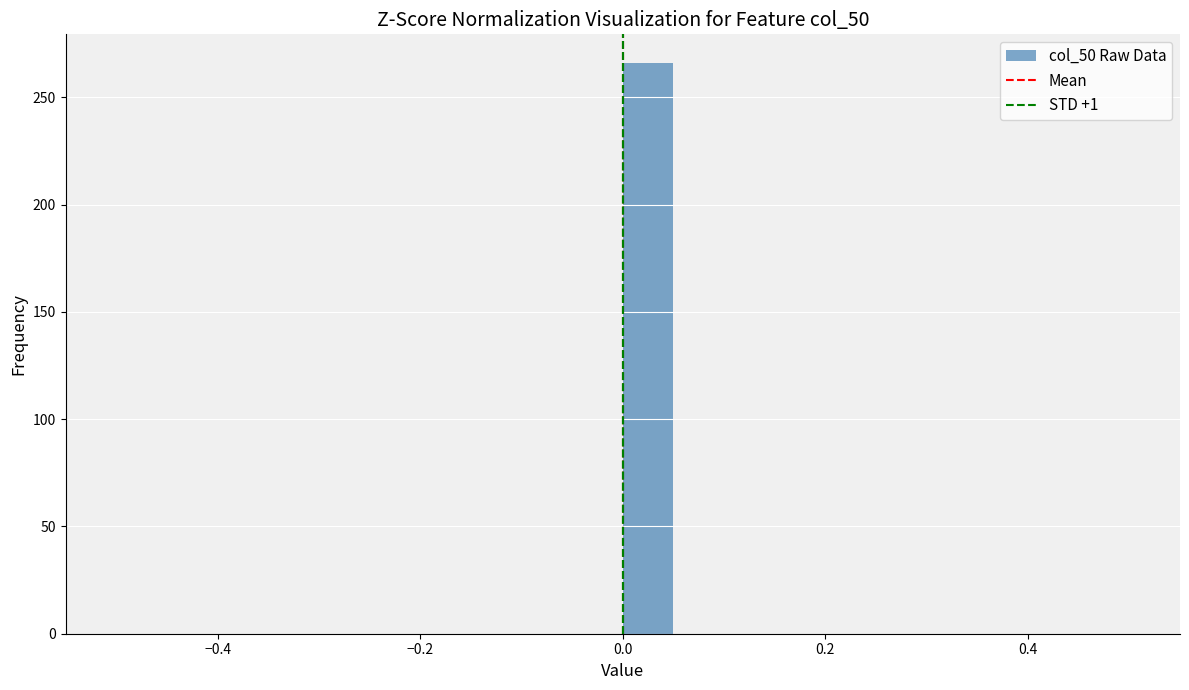

Around what value on the x-axis is the tallest bar? Give the approximate position of its centre, as read against the axis.

0.02